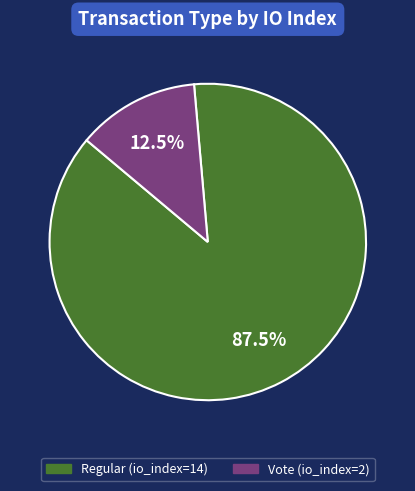

What is the ratio of the value at Vote (io_index=2) to the value at Regular (io_index=14)?

0.1